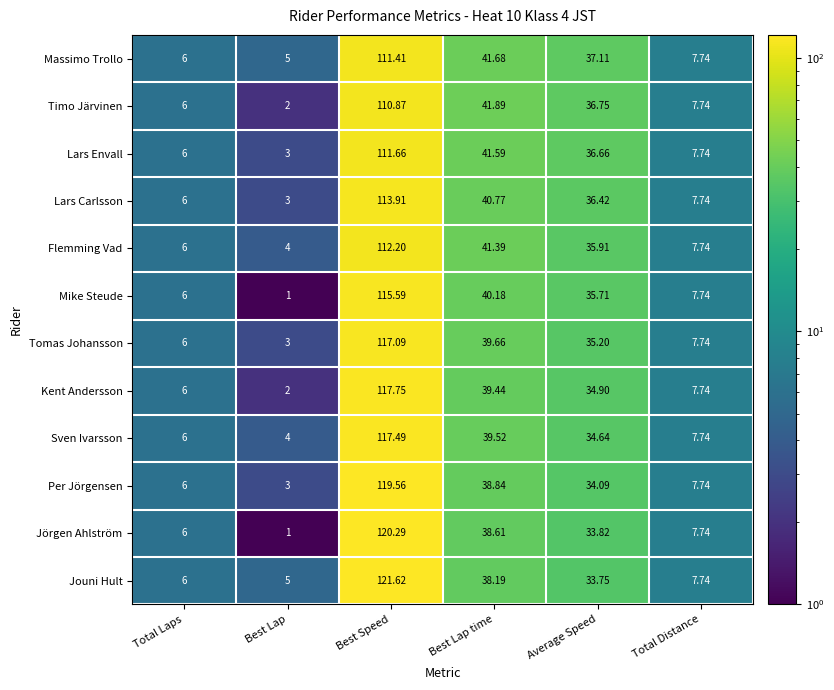

At which label does Mike Steude reach its peak?

Best Speed